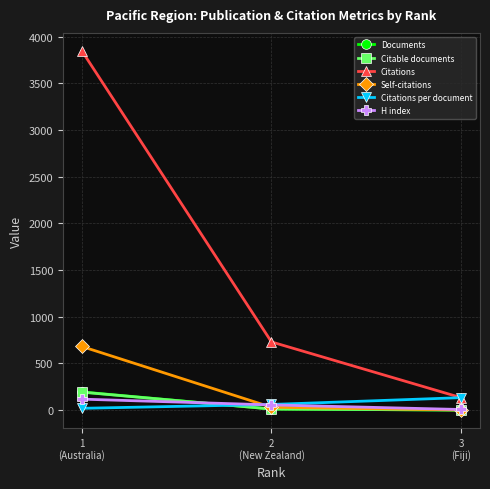

Count the number of data series in this chart.

6